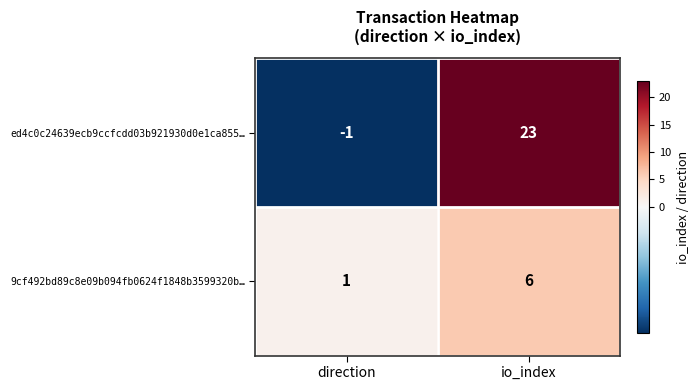

Which series has the widest spread of values?

ed4c0c24639ecb9ccfcdd03b921930d0e1ca855…